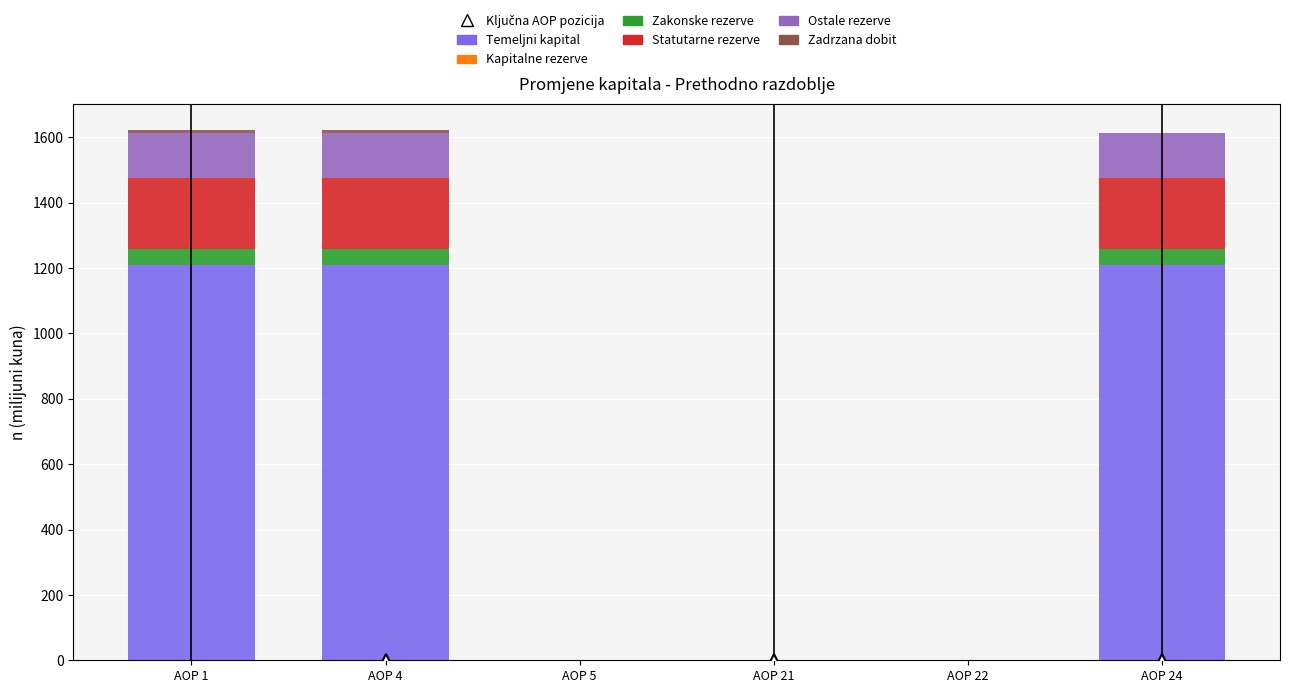

What is the highest value of the Temeljni kapital series?

1208.9